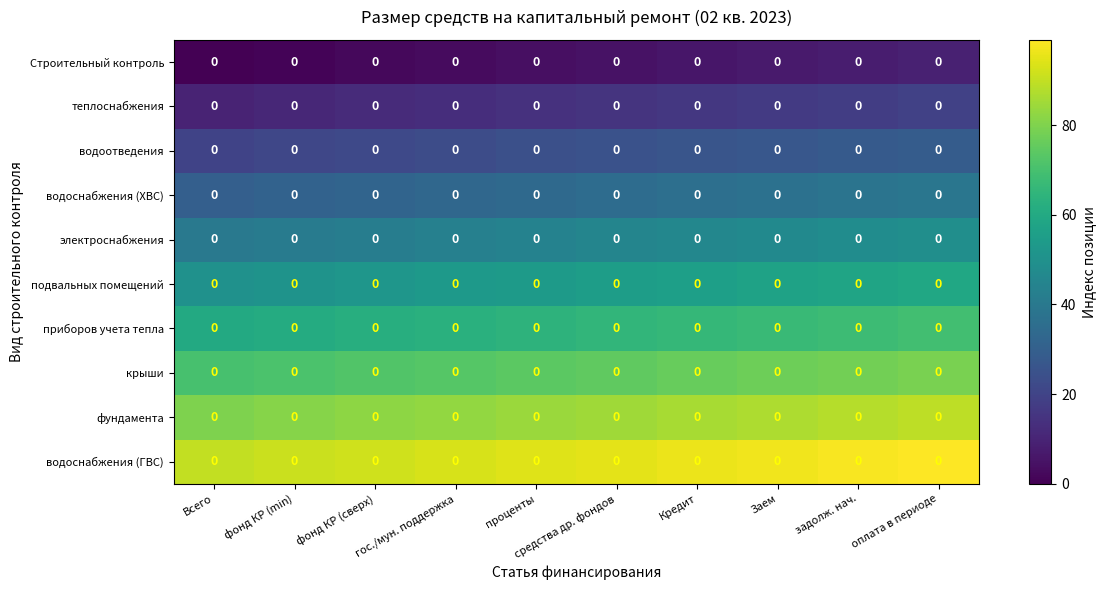

Which series has the widest spread of values?

Строительный контроль